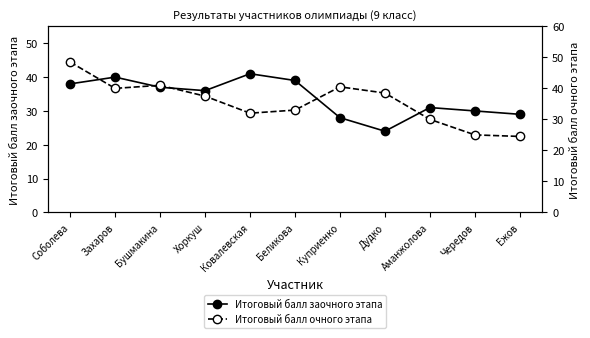

Between Захаров and Беликова, which is larger?

Захаров